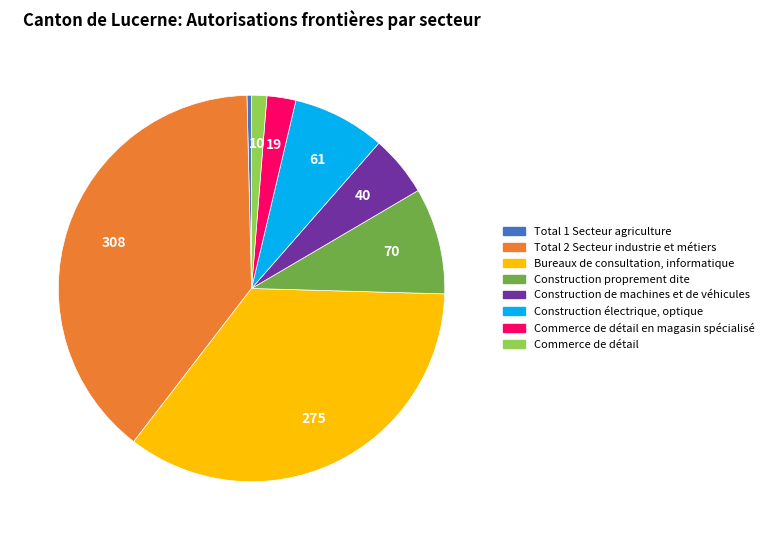

Is there any slice that represents more than half of the pie?

No